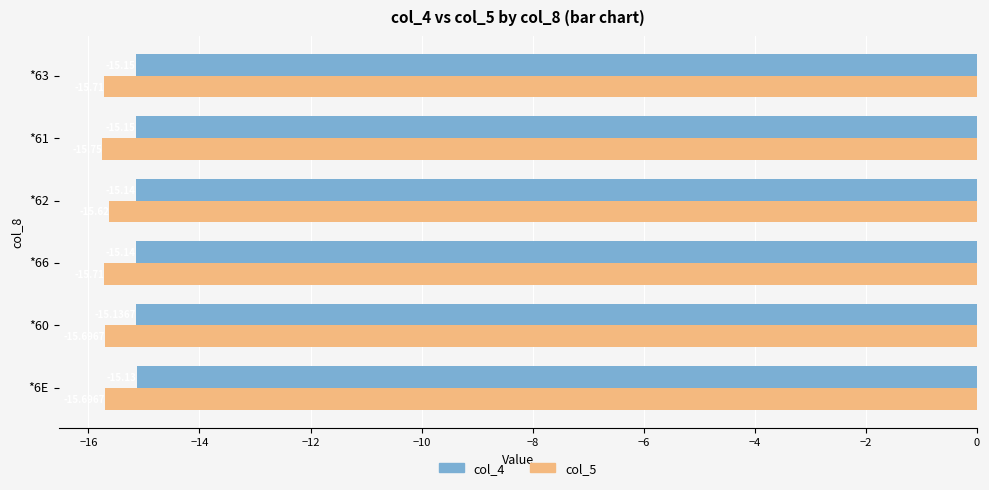

What is the sum of all col_5 values?

-94.2